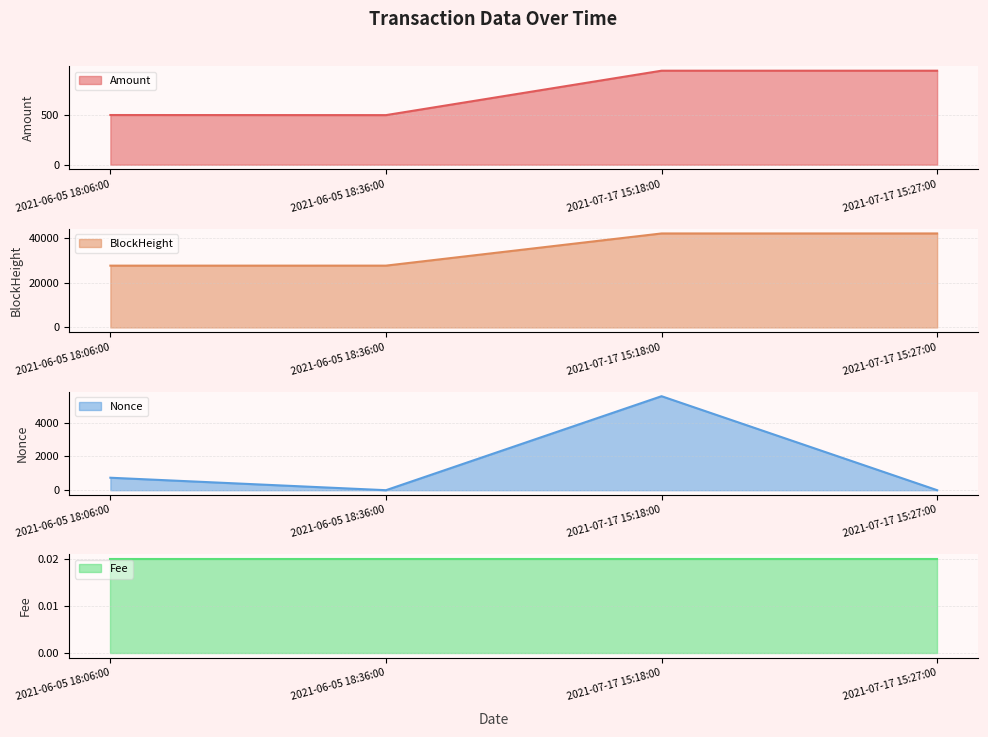

At which category does Amount reach its first local peak?

2021-07-17 15:18:00